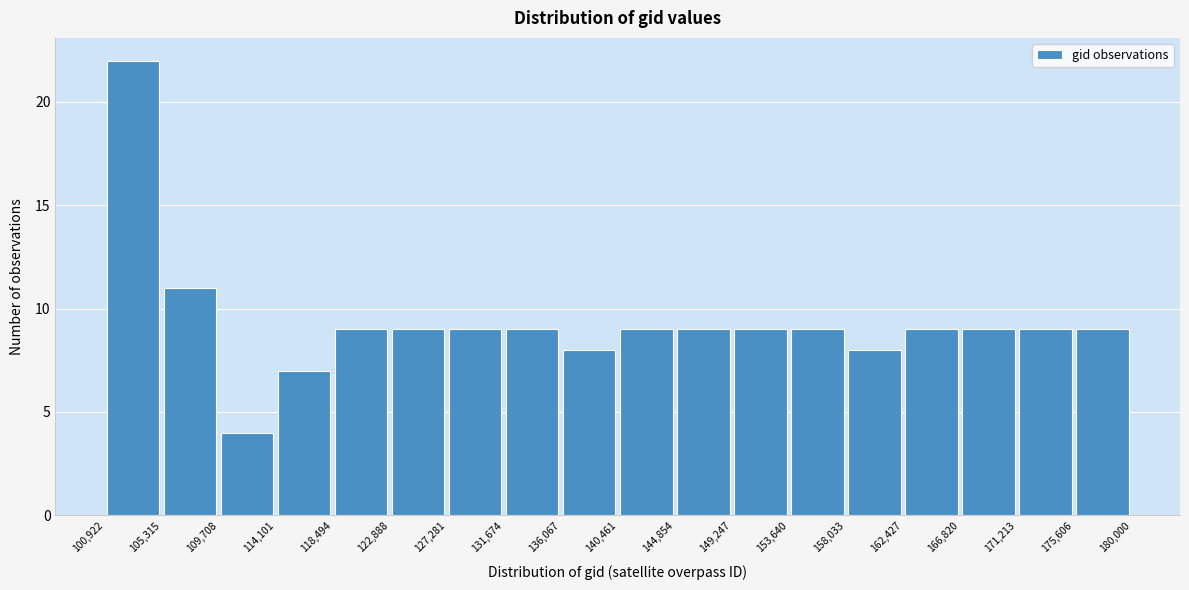

How tall is the bar that spans 149,247 to 153,640 on the x-axis? The values are not printed on the chart, so give them approximately, as read against the axis.

9